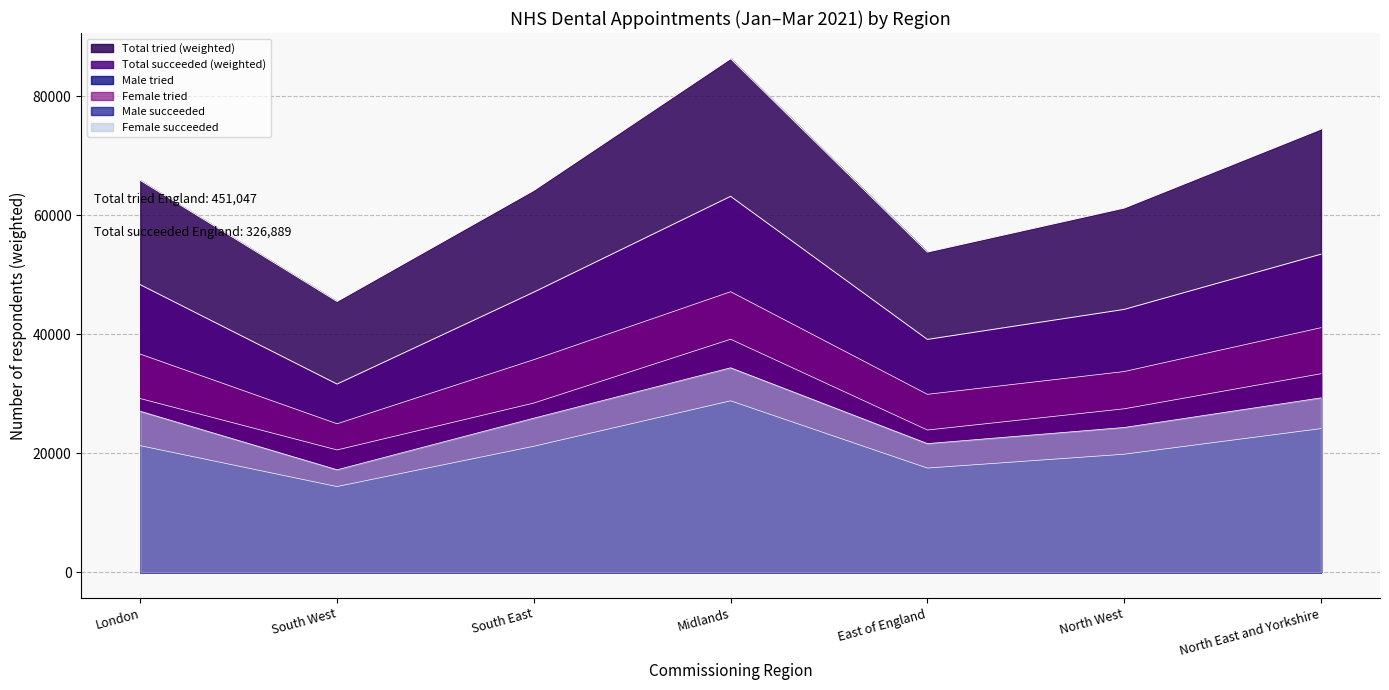

What is the value of the Male tried point at the 7th from the left?

33355